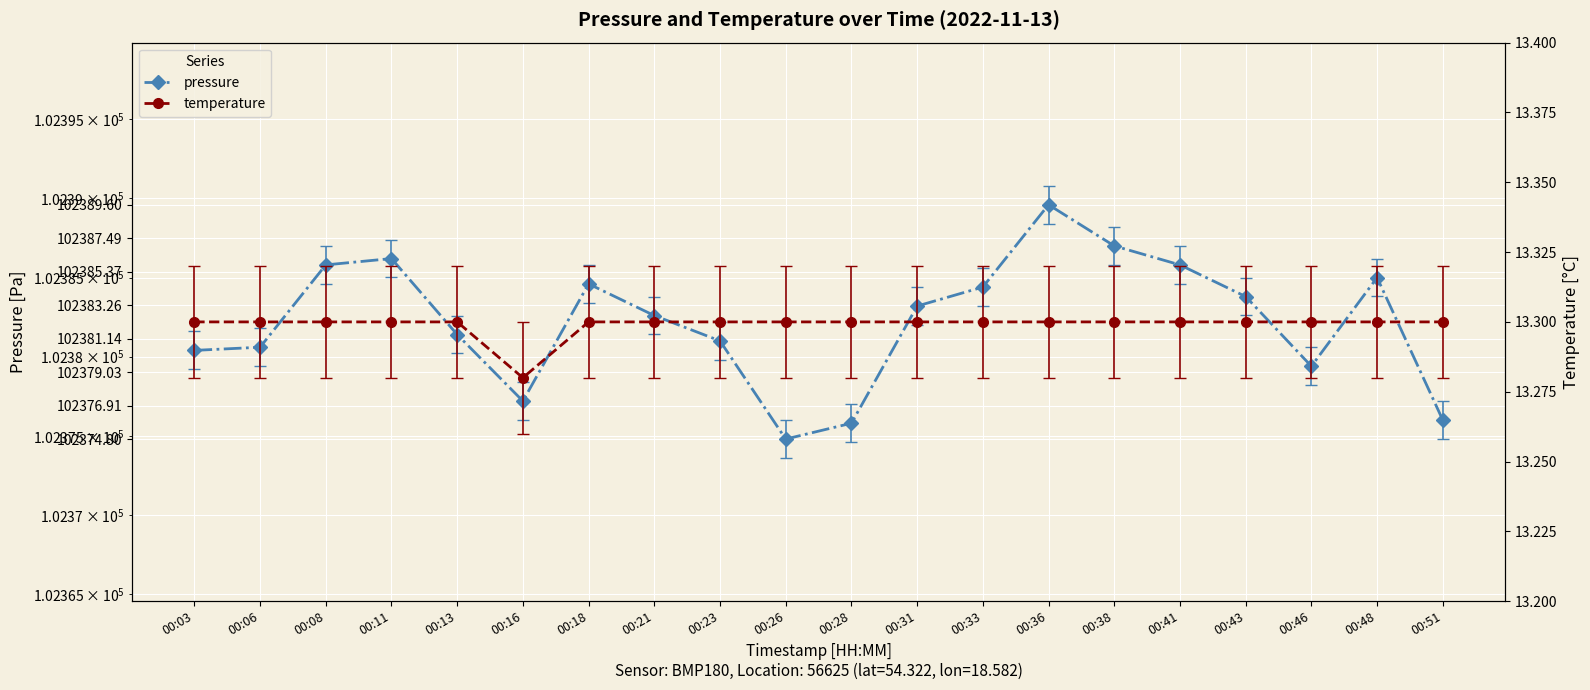

True or false: pressure and temperature intersect in this chart.

False